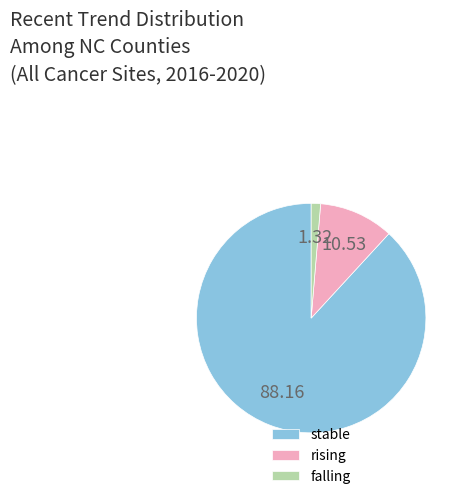

Combined, do falling and rising account for over 50%?

No